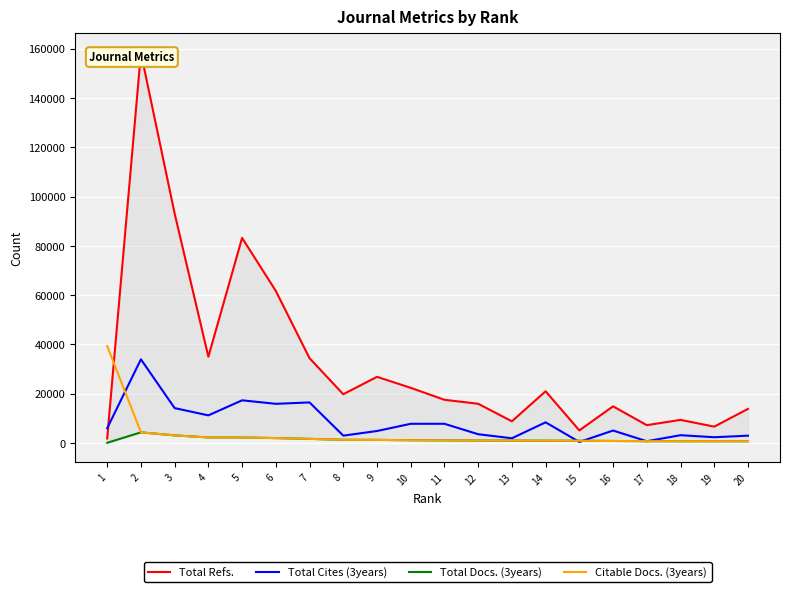

What is the average value of the Citable Docs. (3years) series?

3392